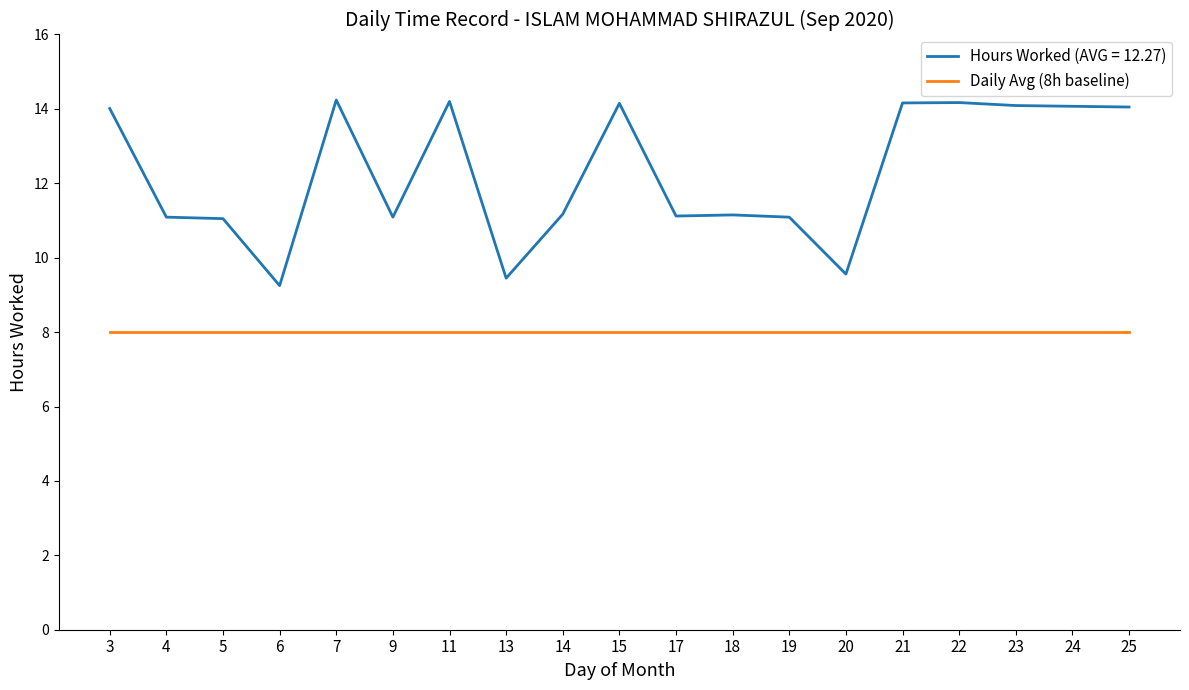

True or false: Hours Worked (AVG = 12.27) has a value of 9.4 at 13.

True